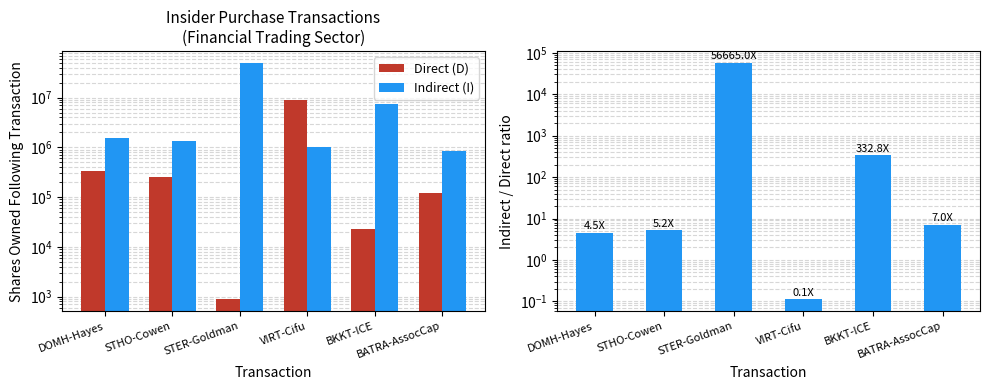

What is the label of the 3rd bar from the left?

STER-Goldman